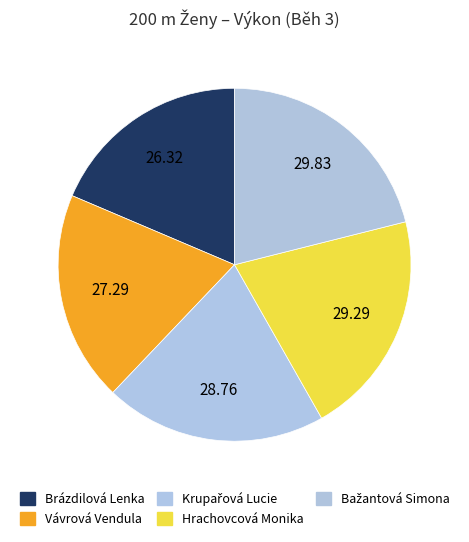

True or false: Hrachovcová Monika accounts for 21% of the total.

True